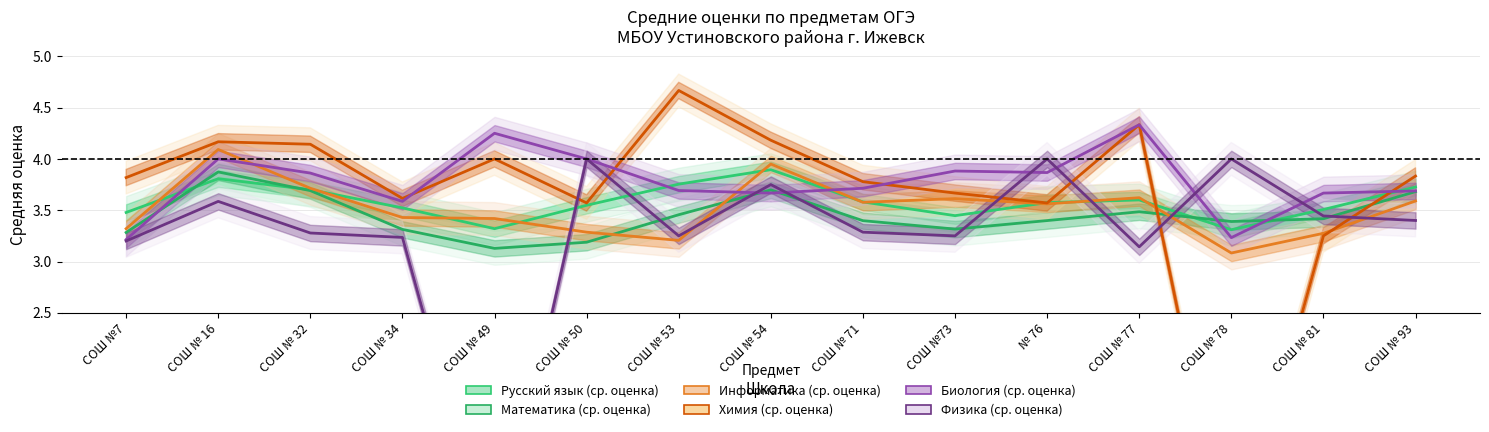

At which category does the chart reach its minimum across all series?

СОШ № 78